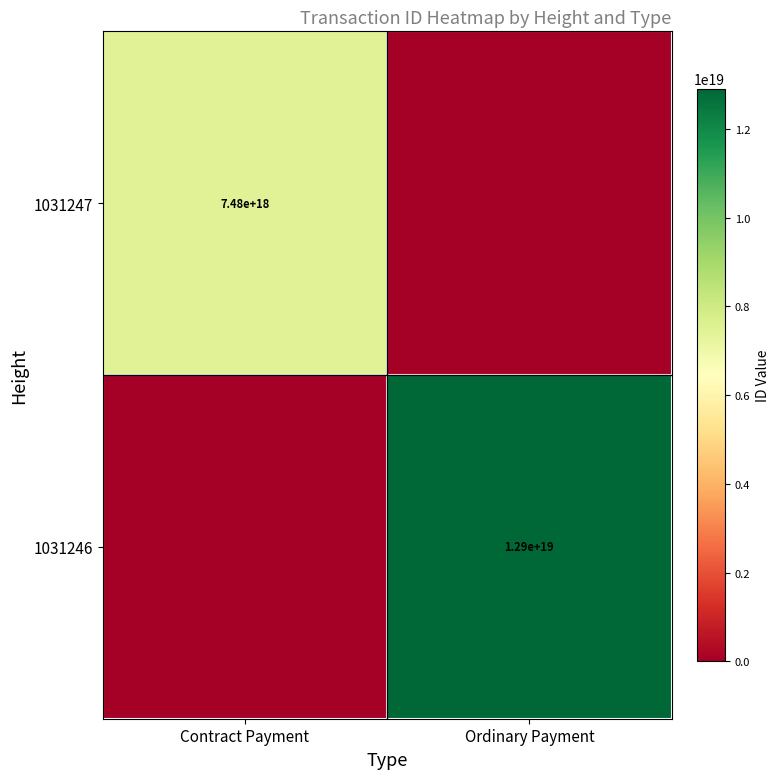

Is the value of 1031246 at Ordinary Payment greater than the value of 1031247 at Contract Payment?

Yes